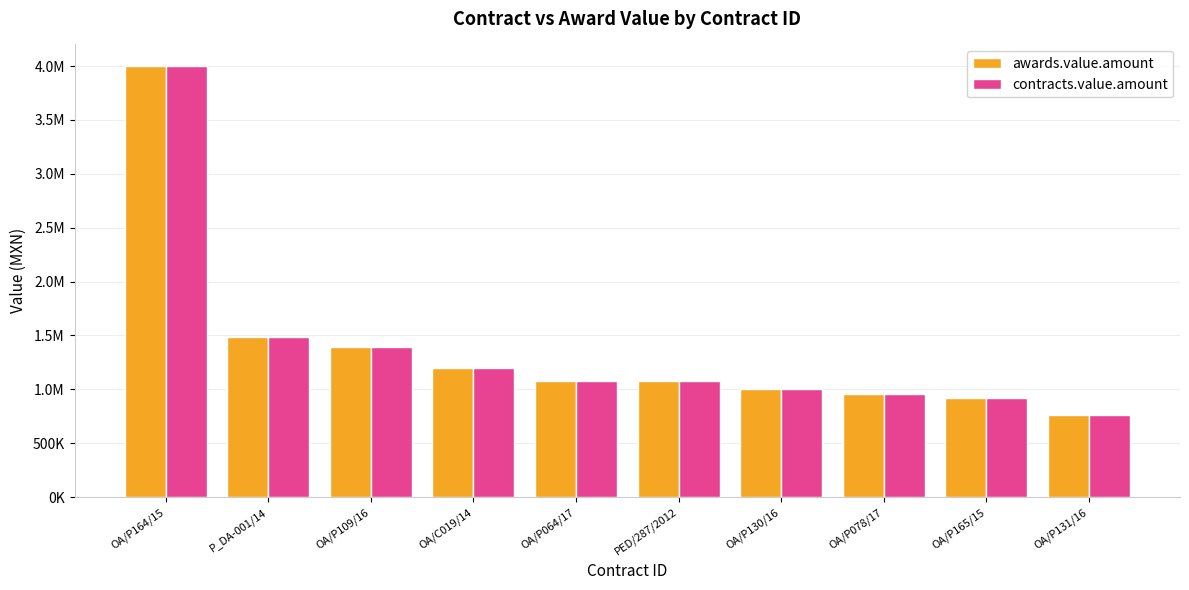

Rank the series at OA/P164/15 from highest to lowest value.

awards.value.amount, contracts.value.amount